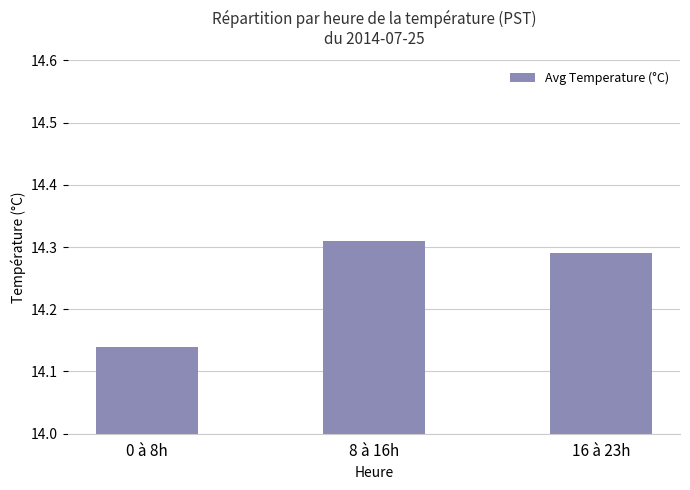

What position from the left is 16 à 23h?

3